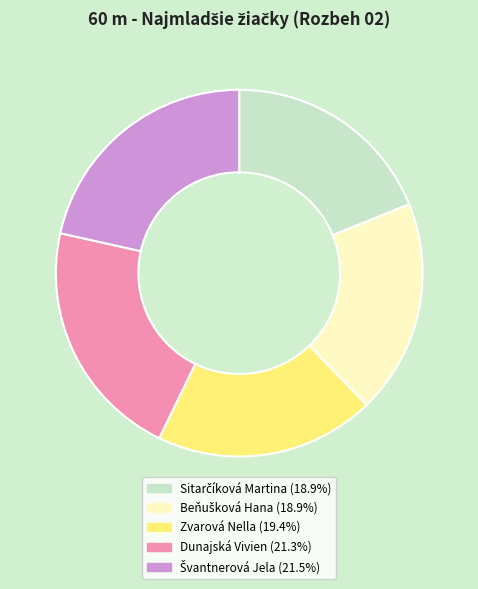

Is there any slice that represents more than half of the pie?

No